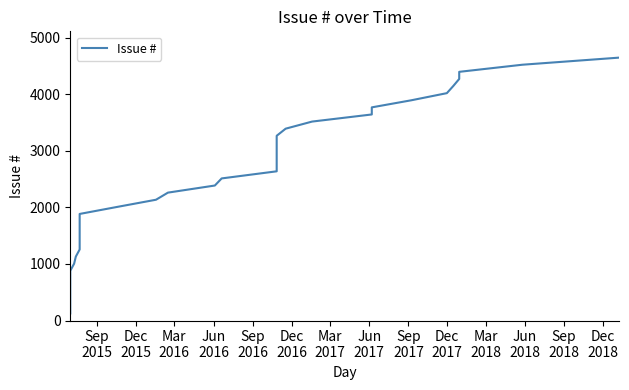

What is the greatest value displayed?

4650.0